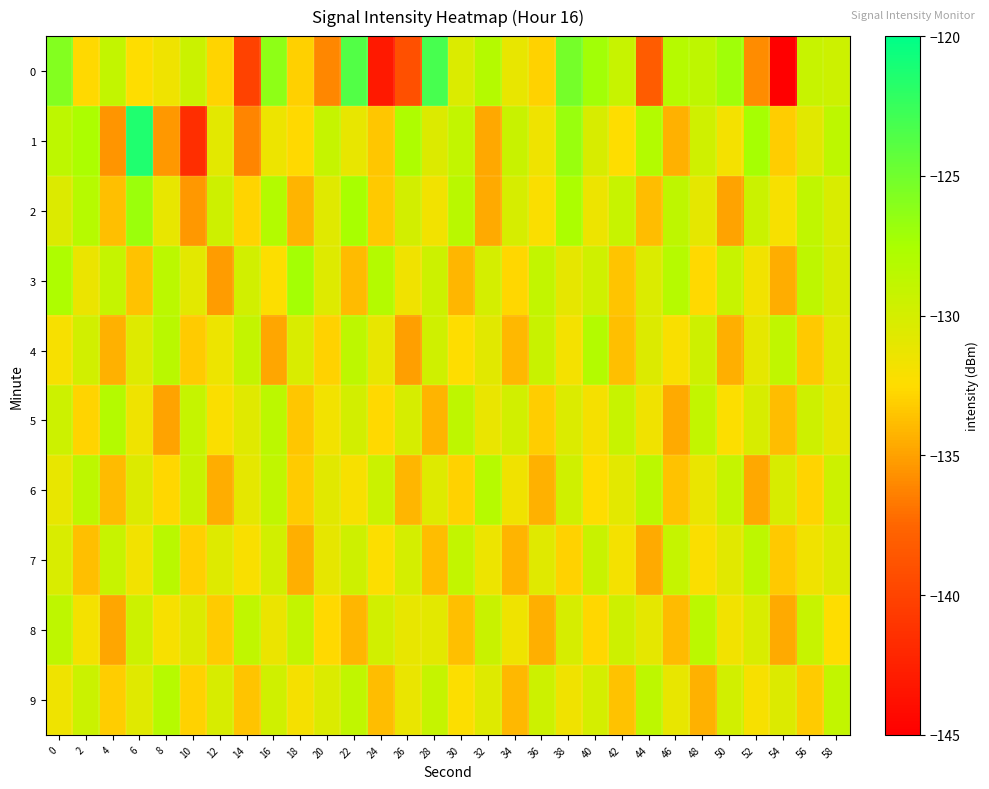

Reading right to left, list all the values displayed in this chart.

0: 58=-129.6	56=-129.2	54=-144.9	52=-135.9	50=-127.1	48=-128.7	46=-128.2	44=-138.3	42=-129.2	40=-127.2	38=-125.2	36=-133.0	34=-131.1	32=-128.1	30=-130.4	28=-123.1	26=-139.1	24=-143.1	22=-123.7	20=-136.1	18=-133.0	16=-126.3	14=-140.0	12=-132.8	10=-129.5	8=-131.6	6=-132.5	4=-128.9	2=-132.6	0=-125.8
1: 58=-128.6	56=-130.8	54=-133.1	52=-127.4	50=-131.9	48=-129.7	46=-134.3	44=-128.1	42=-132.5	40=-130.2	38=-126.8	36=-131.6	34=-129.3	32=-134.7	30=-128.9	28=-130.5	26=-127.8	24=-133.4	22=-131.2	20=-129.1	18=-132.6	16=-131.5	14=-136.2	12=-130.9	10=-141.5	8=-135.3	6=-121.4	4=-135.5	2=-127.7	0=-128.6
2: 58=-130.3	56=-128.8	54=-132.1	52=-129.4	50=-134.9	48=-131.0	46=-128.7	44=-133.8	42=-129.2	40=-131.5	38=-127.7	36=-132.3	34=-130.1	32=-134.6	30=-128.4	28=-131.8	26=-129.9	24=-133.3	22=-127.5	20=-130.7	18=-134.2	16=-128.1	14=-132.8	12=-129.6	10=-135.4	8=-131.2	6=-126.9	4=-133.7	2=-128.3	0=-130.5
3: 58=-130.2	56=-128.7	54=-134.5	52=-131.8	50=-129.2	48=-132.6	46=-128.3	44=-130.4	42=-133.5	40=-129.7	38=-131.1	36=-128.9	34=-132.7	32=-130.0	30=-134.1	28=-129.5	26=-131.7	24=-128.2	22=-133.9	20=-130.6	18=-127.3	16=-132.4	14=-129.8	12=-135.2	10=-130.9	8=-128.5	6=-133.6	4=-129.1	2=-131.4	0=-127.8
4: 58=-130.7	56=-133.3	54=-128.8	52=-131.0	50=-134.4	48=-129.6	46=-132.2	44=-130.5	42=-133.7	40=-128.1	38=-131.9	36=-129.3	34=-134.0	32=-130.8	30=-132.5	28=-129.7	26=-135.1	24=-131.2	22=-128.6	20=-132.9	18=-130.3	16=-134.8	14=-129.0	12=-131.5	10=-133.2	8=-128.4	6=-130.6	4=-134.3	2=-129.8	0=-132.1
5: 58=-131.1	56=-129.6	54=-133.8	52=-130.2	50=-132.4	48=-128.9	46=-134.6	44=-131.7	42=-129.2	40=-132.0	38=-130.4	36=-133.1	34=-129.8	32=-131.3	30=-128.7	28=-134.2	26=-130.1	24=-132.6	22=-129.9	20=-131.8	18=-133.4	16=-128.5	14=-130.7	12=-132.3	10=-129.1	8=-134.9	6=-131.6	4=-128.2	2=-132.8	0=-129.5
6: 58=-129.5	56=-132.8	54=-130.2	52=-134.7	50=-129.1	48=-131.3	46=-133.6	44=-128.5	42=-130.9	40=-132.5	38=-129.7	36=-134.3	34=-131.7	32=-128.3	30=-132.9	28=-130.6	26=-134.1	24=-129.4	22=-132.1	20=-130.8	18=-133.2	16=-128.8	14=-131.0	12=-134.5	10=-129.3	8=-132.7	6=-130.5	4=-133.9	2=-128.6	0=-131.2
7: 58=-130.4	56=-131.7	54=-133.3	52=-128.6	50=-130.8	48=-132.3	46=-129.1	44=-134.6	42=-131.9	40=-129.3	38=-132.9	36=-130.7	34=-134.2	32=-131.5	30=-128.9	28=-133.8	26=-130.0	24=-132.4	22=-129.6	20=-131.1	18=-134.4	16=-129.8	14=-132.2	12=-130.6	10=-133.0	8=-128.4	6=-131.8	4=-129.2	2=-133.7	0=-130.3
8: 58=-132.5	56=-129.2	54=-134.6	52=-130.3	50=-131.8	48=-128.5	46=-133.9	44=-131.0	42=-129.6	40=-132.7	38=-130.1	36=-134.4	34=-131.6	32=-129.3	30=-133.7	28=-130.9	26=-131.2	24=-129.8	22=-134.1	20=-132.6	18=-129.0	16=-131.4	14=-128.8	12=-133.2	10=-130.5	8=-132.1	6=-129.5	4=-134.8	2=-131.9	0=-128.7
9: 58=-128.9	56=-133.2	54=-130.5	52=-132.1	50=-129.8	48=-134.3	46=-131.2	44=-128.6	42=-133.6	40=-130.0	38=-131.7	36=-129.5	34=-134.0	32=-130.6	30=-132.4	28=-129.1	26=-131.3	24=-133.8	22=-128.8	20=-130.4	18=-132.0	16=-129.7	14=-133.5	12=-130.2	10=-132.9	8=-128.3	6=-130.7	4=-133.1	2=-129.4	0=-131.6